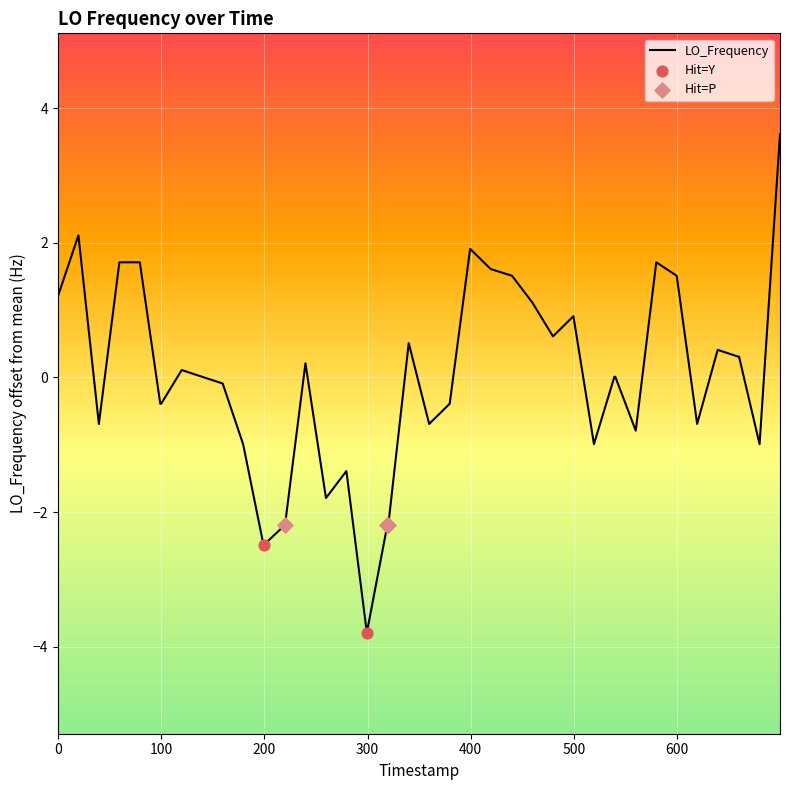

What is the minimum value shown in the chart?

-3.8